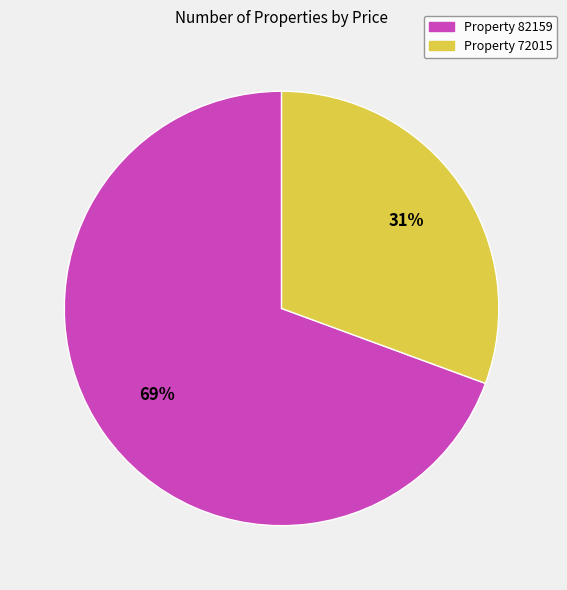

Is there a majority slice in this chart?

Yes